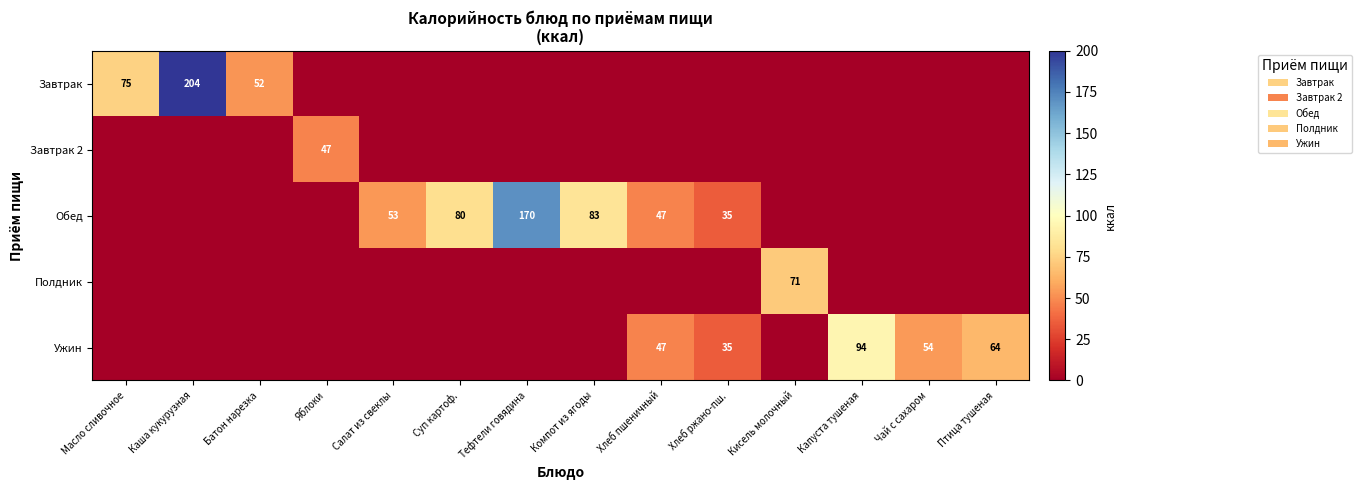

The Завтрак series shows 204 at Каша кукурузная. True or false?

True